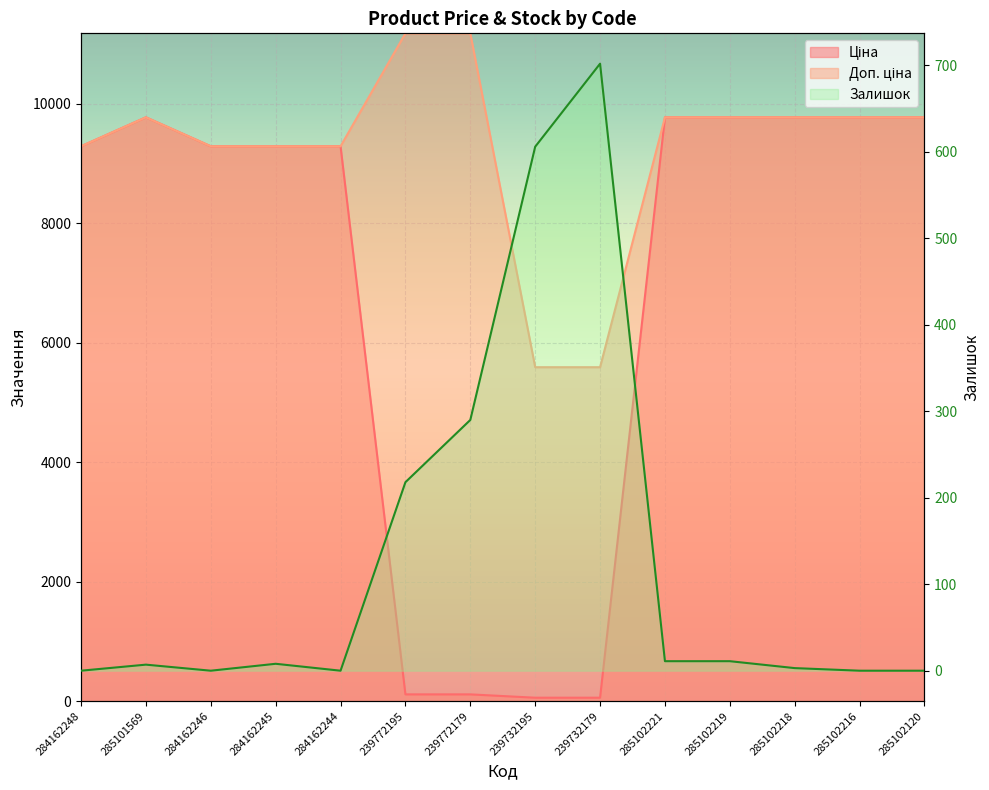

Count the number of categories in the chart.

14